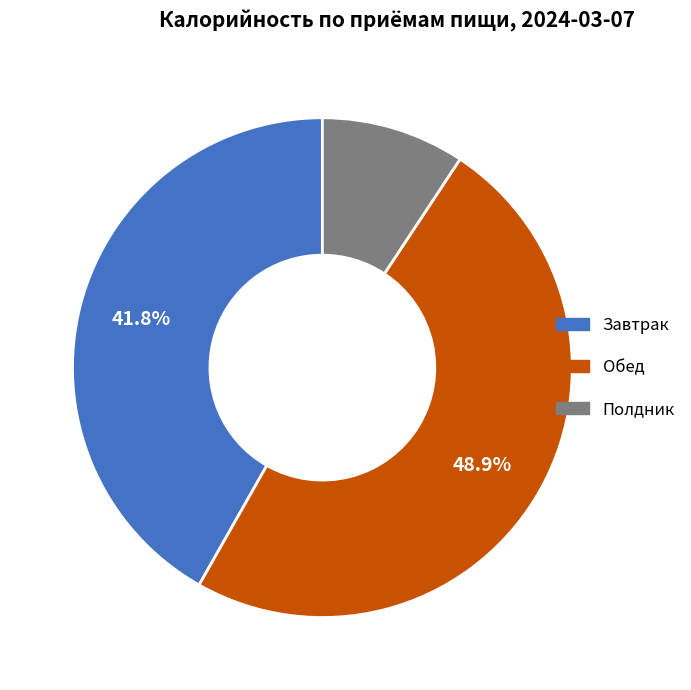

To the nearest percent, what is the average slice percentage?

33%